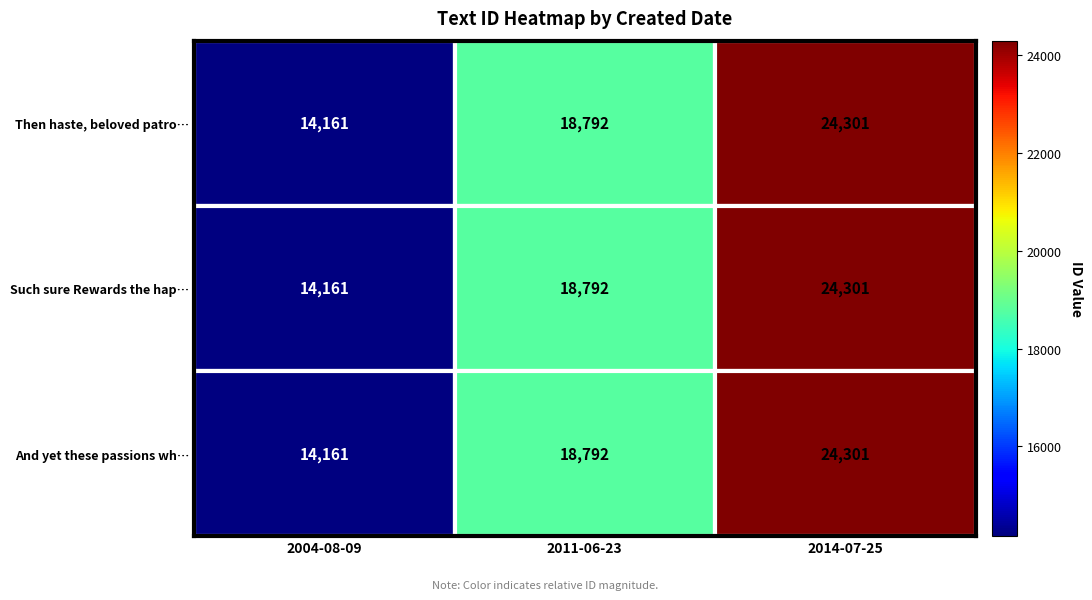

Read the Such sure Rewards the hap… value at 2011-06-23.

18792